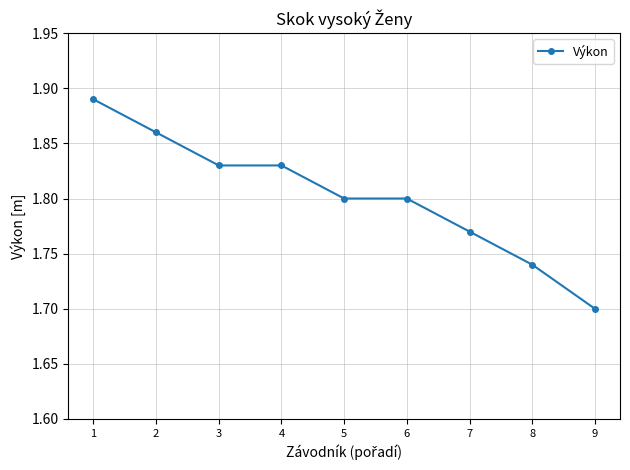

True or false: there are more than 2 points higher than both neighbors.

False